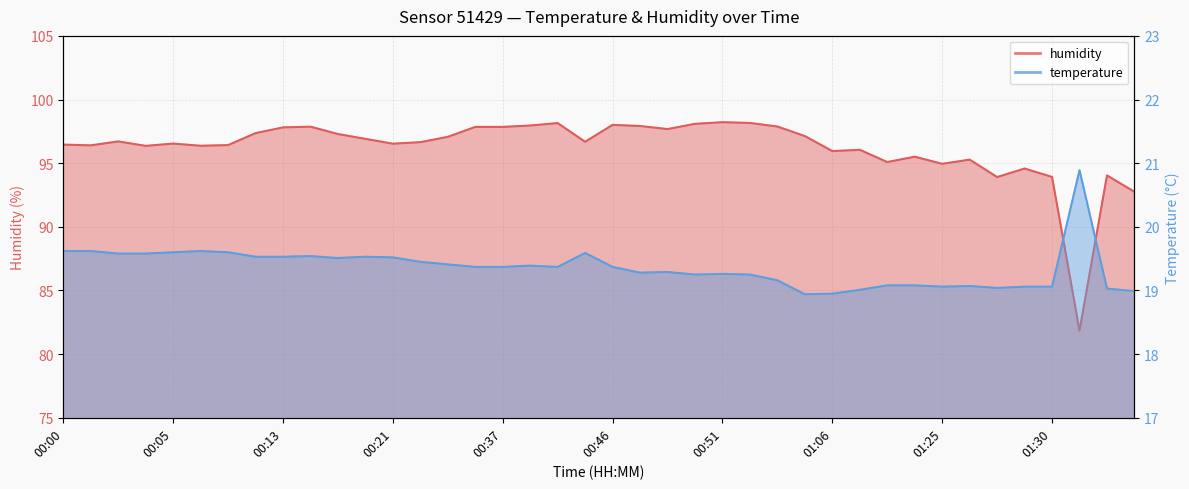

What is the average value of the temperature series?

19.4